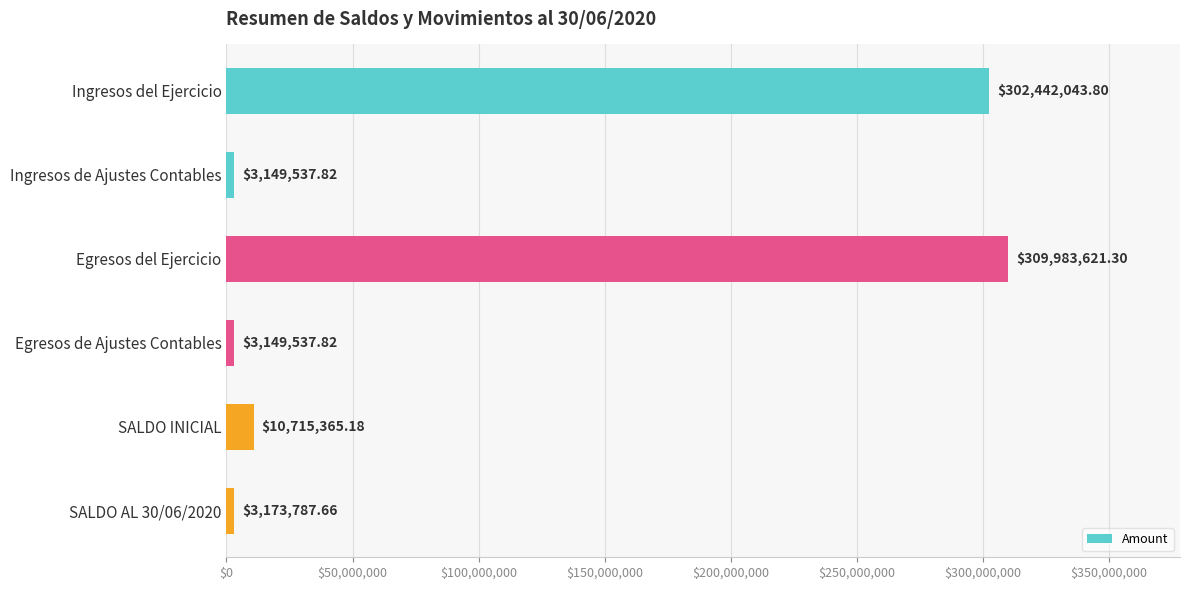

What is the greatest value displayed?

309983621.3